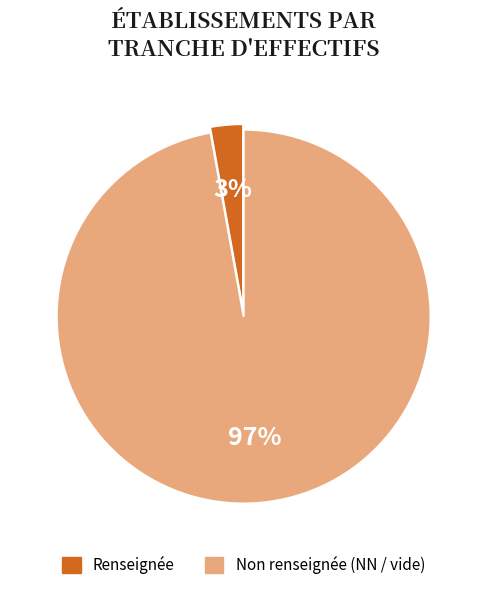

To the nearest percent, what is the difference between the largest and smallest slice percentages?

94%